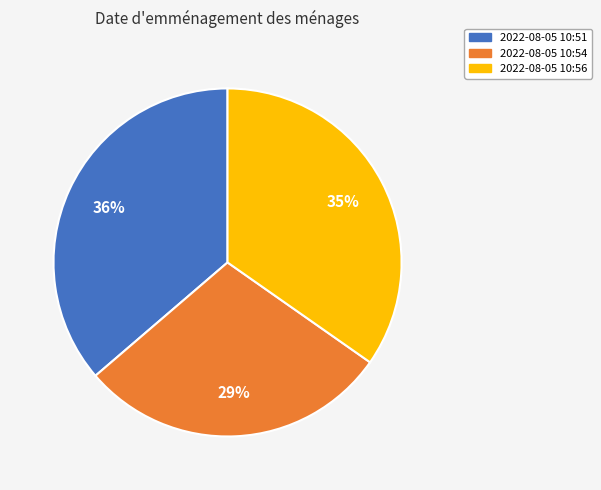

To the nearest percent, what is the average slice percentage?

33%